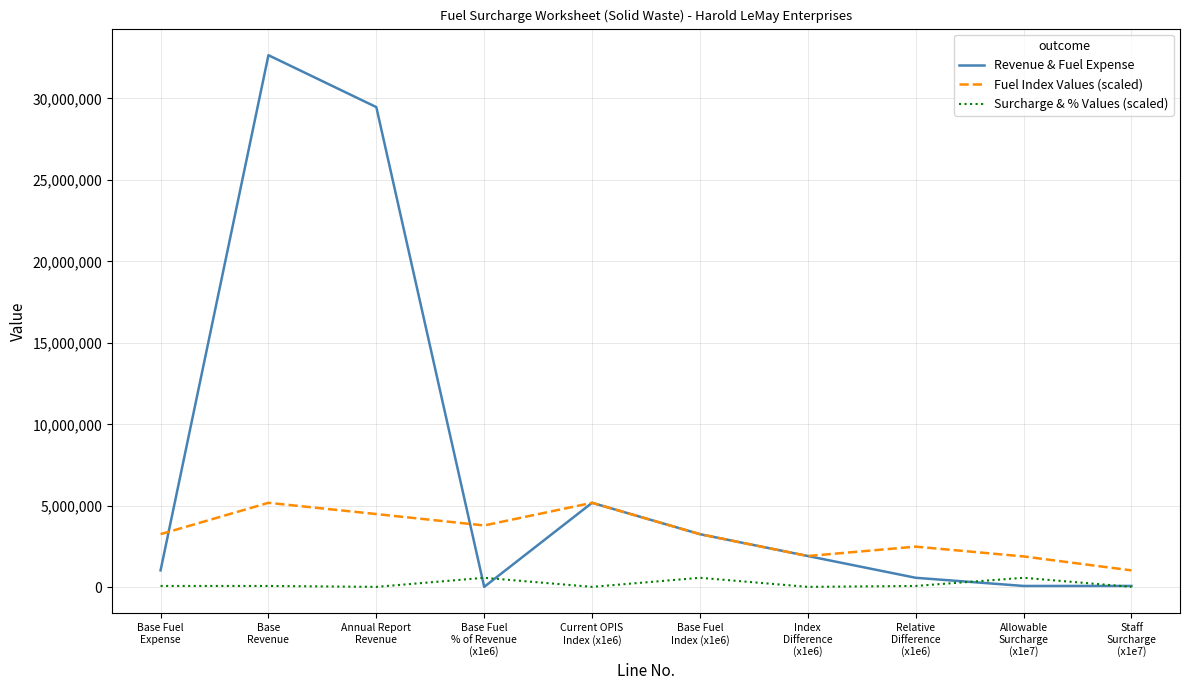

In Revenue & Fuel Expense, how many points are higher than both neighbors (excluding endpoints)?

2